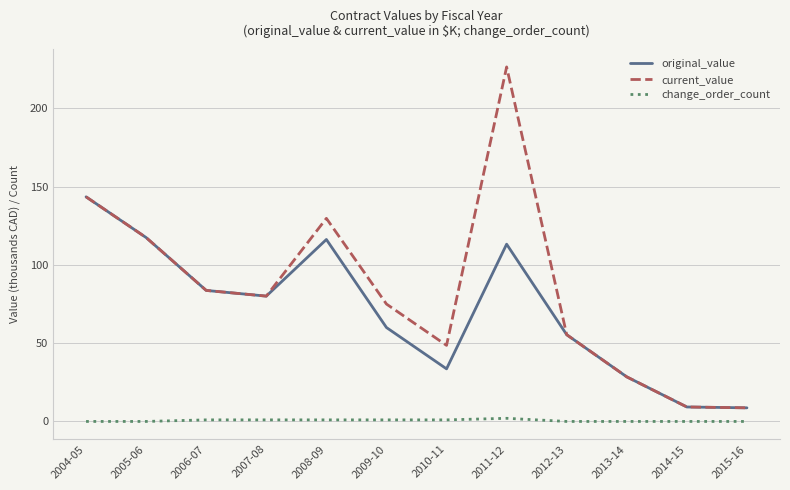

What is the greatest value displayed?

226.5